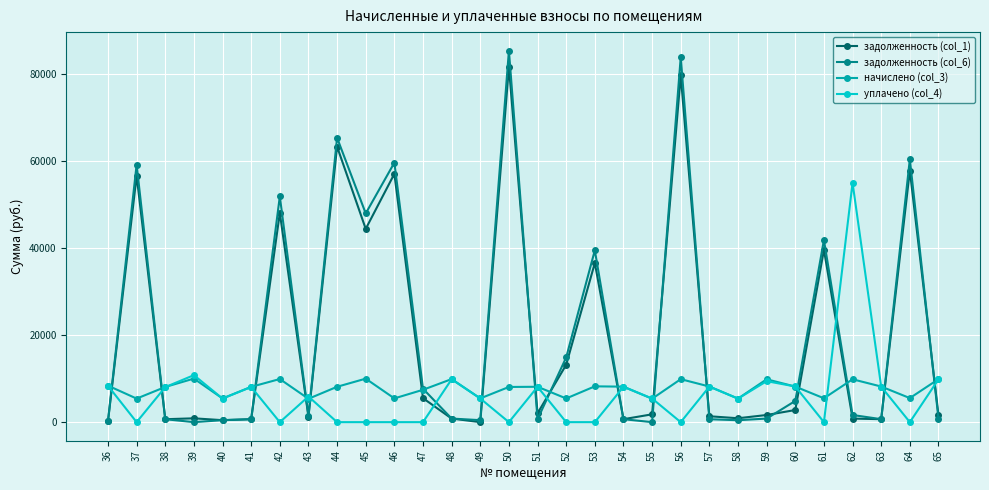

What is the total value across all series at 41?

17535.4